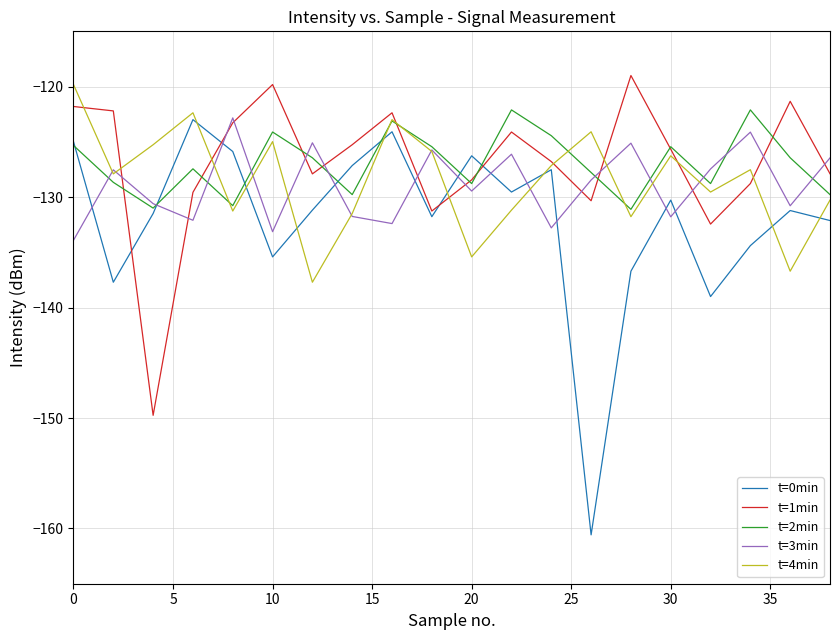

What is the difference between the second highest and minimum values in the t=1min series?

29.9